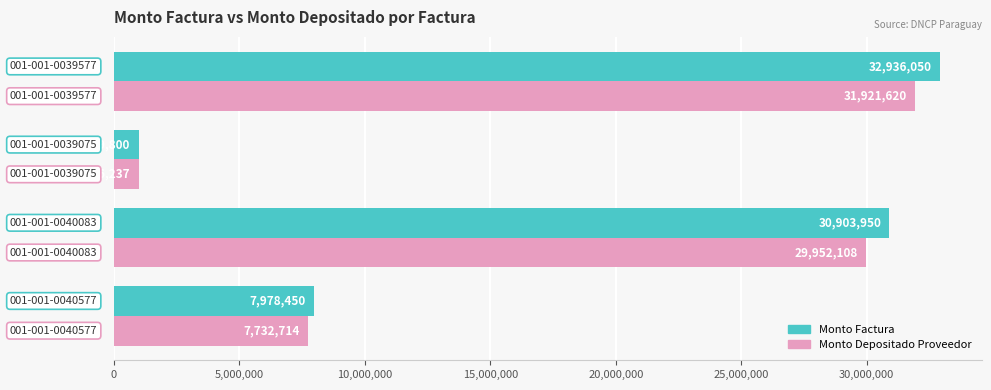

What is the maximum value shown in the chart?

32936050